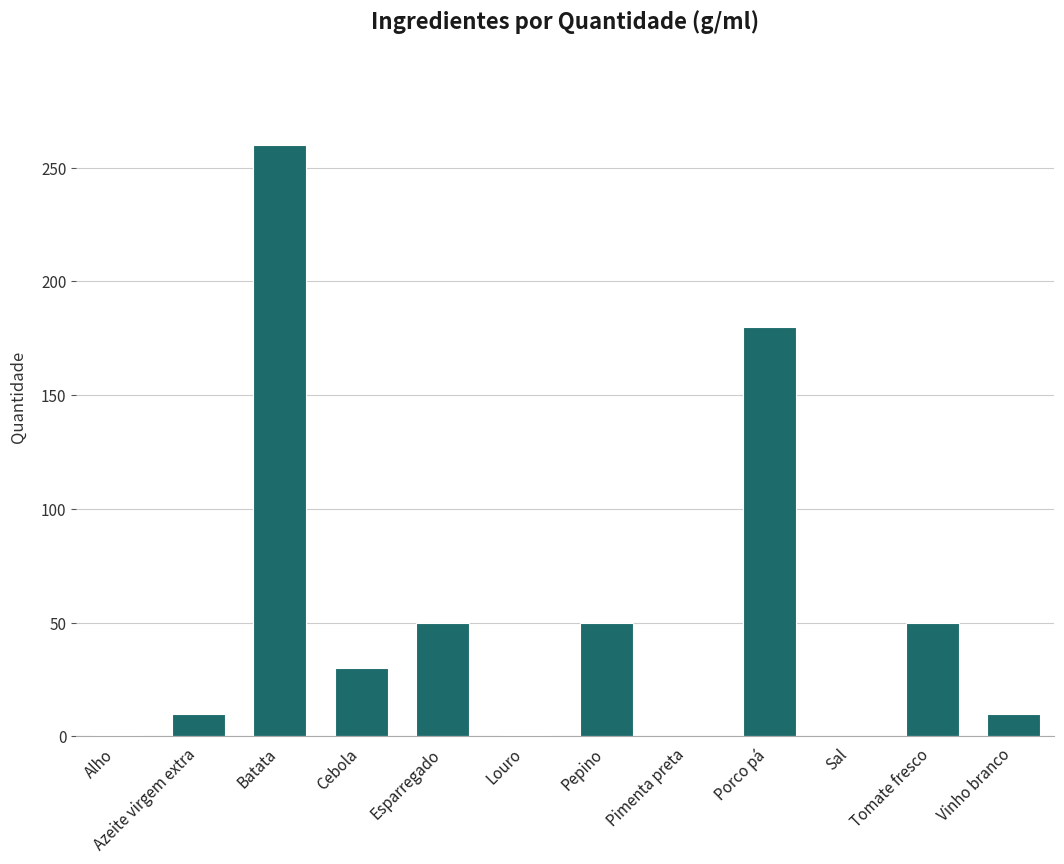

Which category has the highest value across all series?

Batata